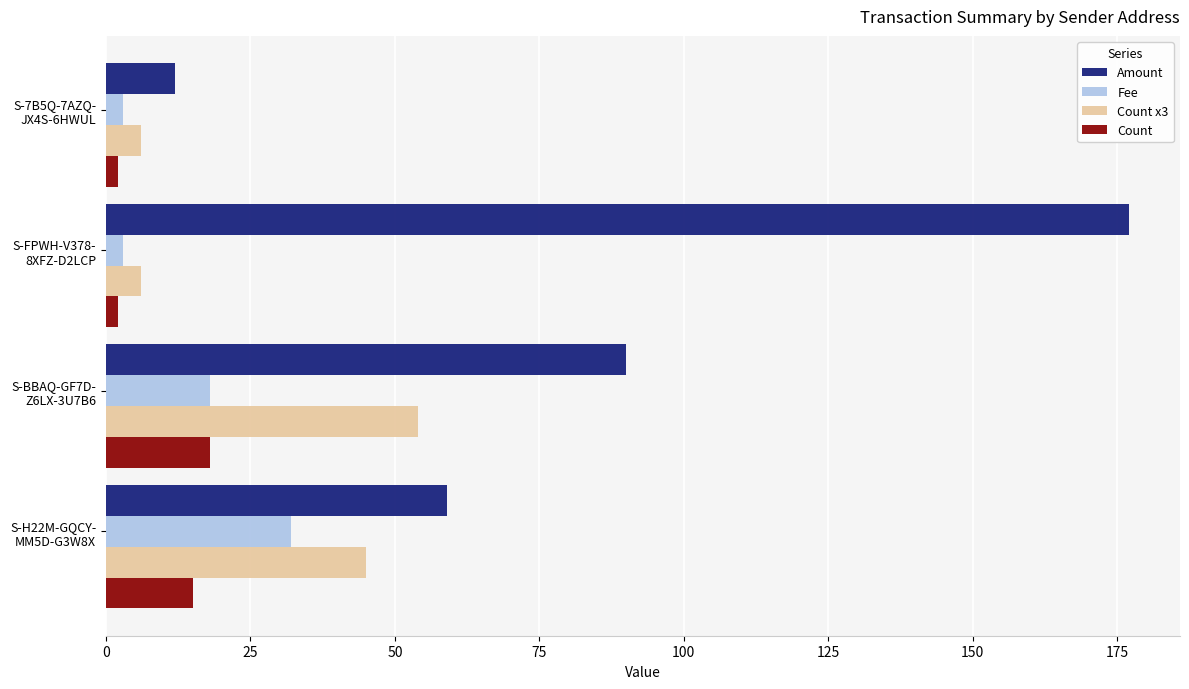

Which series has the largest range (max minus min)?

Amount